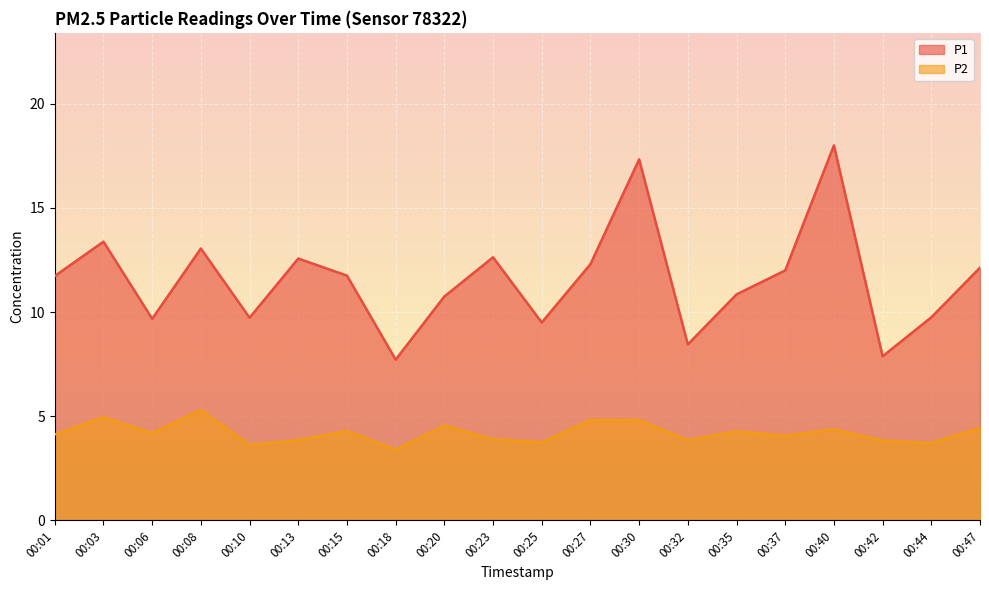

What is the difference between the maximum and minimum values in the P2 series?

1.9